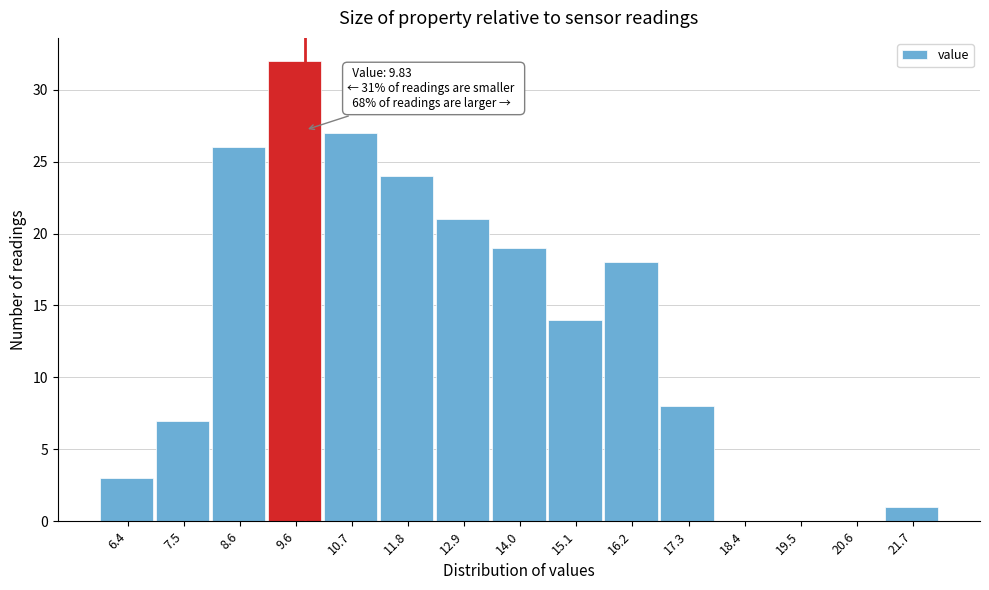

Over which range of the x-axis is the bar tallest?

9.2 to 10.2